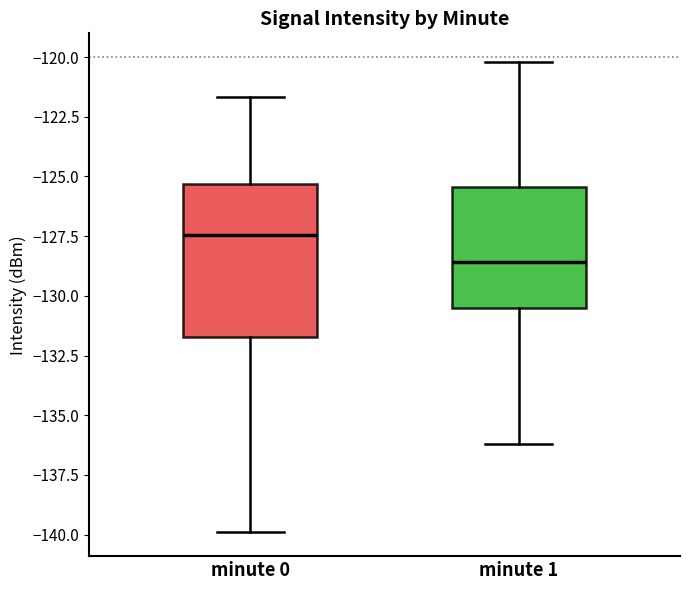

Reading left to right, read every box against the y-axis: the position of its median line, the range the box covers, and the ends of its whiskers. The values are not printed on the chart, so give them approximately, as read against the axis.

minute 0: median -127.5, box -131.5 to -125.5, whiskers -140.0 to -121.5
minute 1: median -128.5, box -130.5 to -125.5, whiskers -136.0 to -120.0